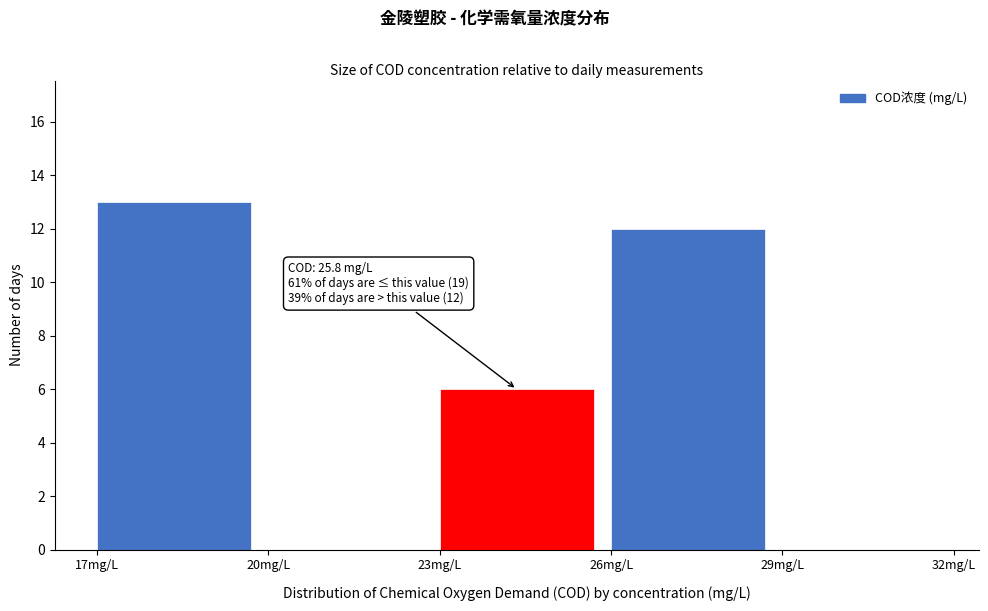

Over which range of the x-axis is the bar tallest?

17 to 20